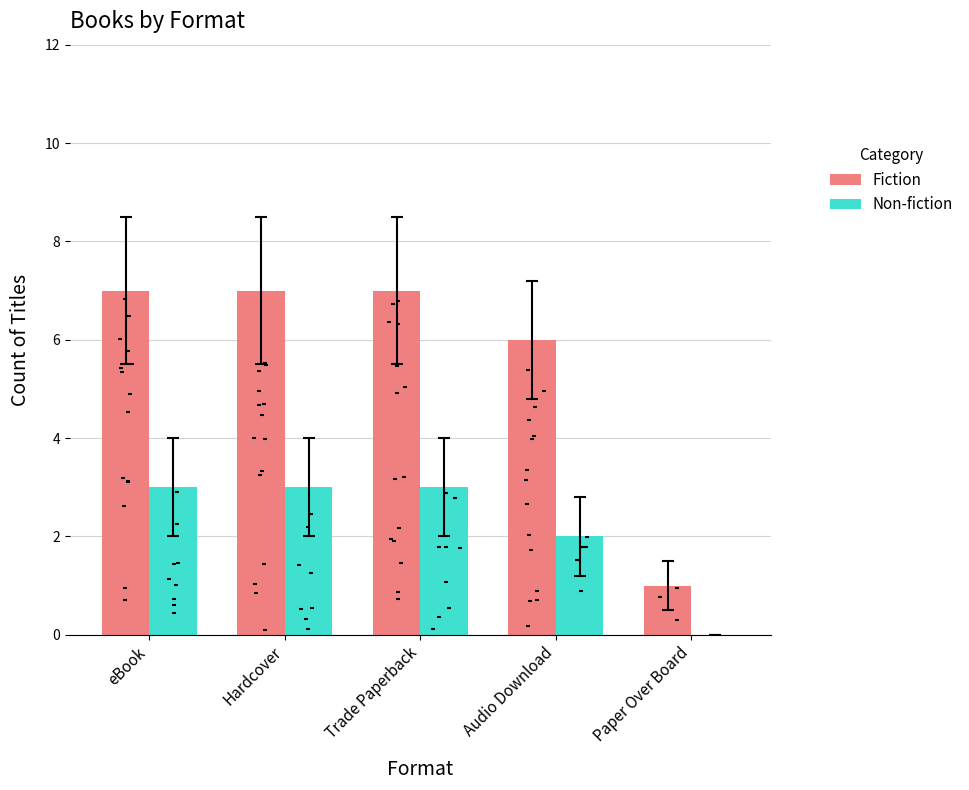

Which series reaches the maximum Y coordinate?

Fiction